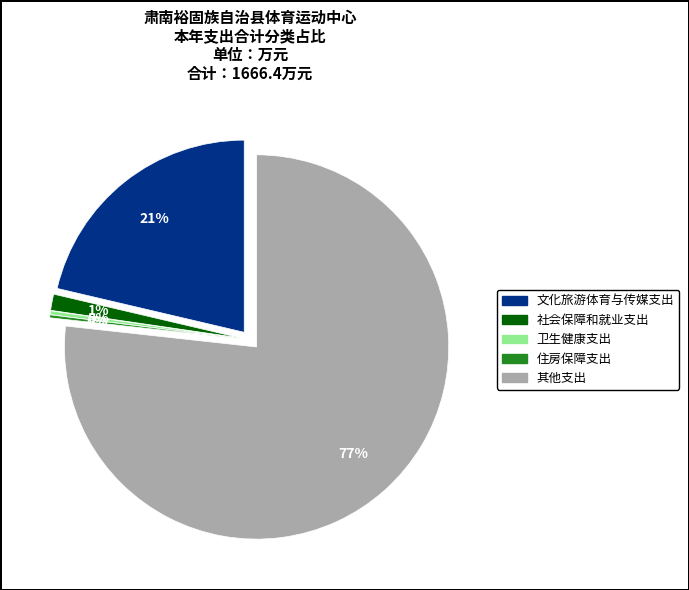

How many segments does this pie chart have?

5